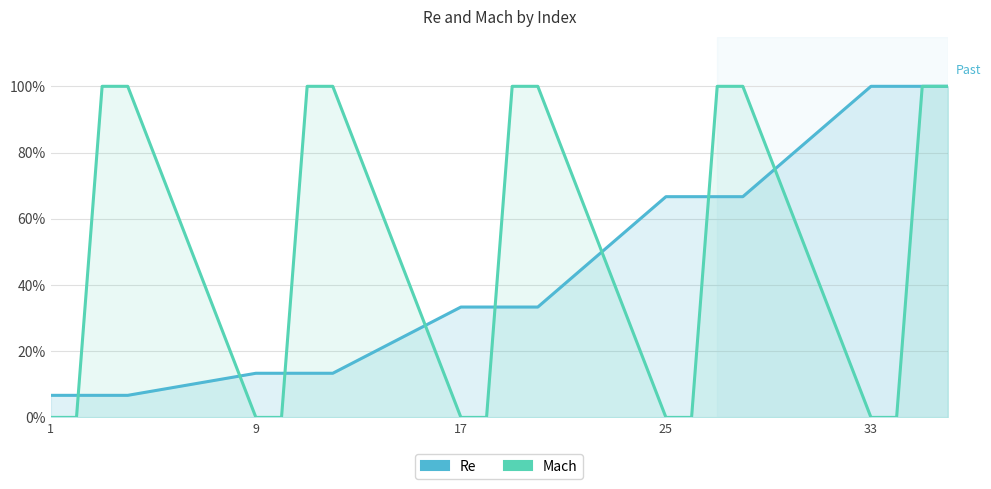

List the series in order of their overall mean, lowest first.

Re, Mach